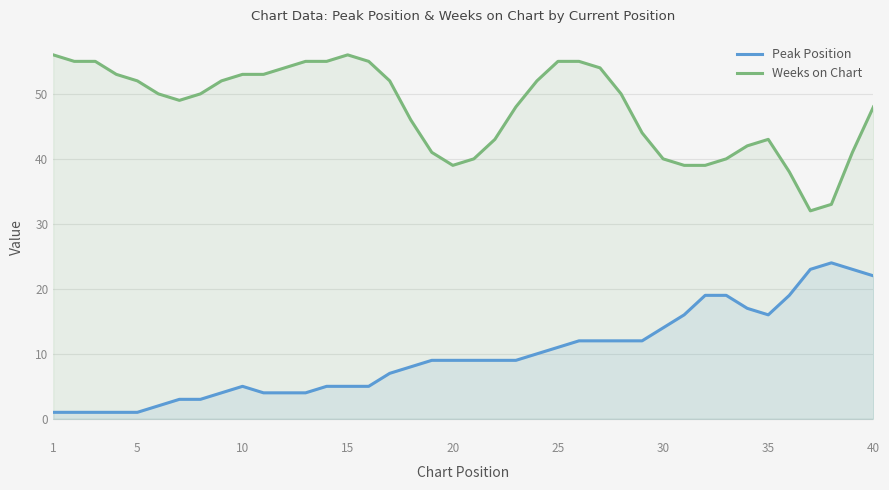

In Weeks on Chart, how many points are higher than both neighbors (excluding endpoints)?

2